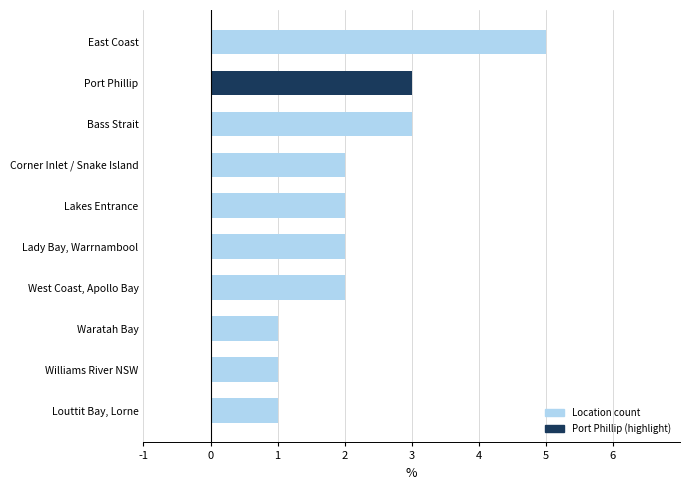

True or false: the data shows 1 at Lady Bay, Warrnambool.

False